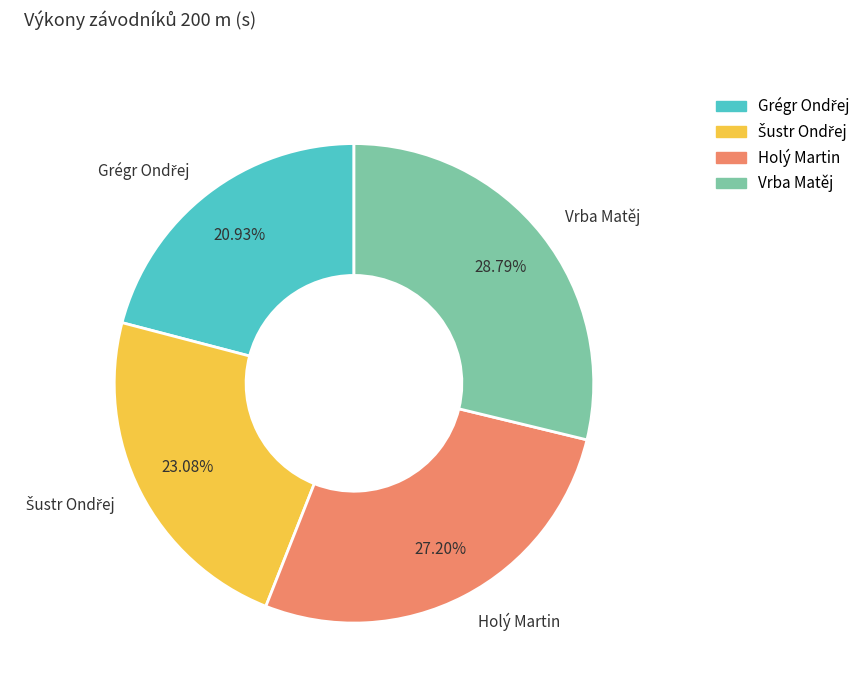

How many segments does this pie chart have?

4